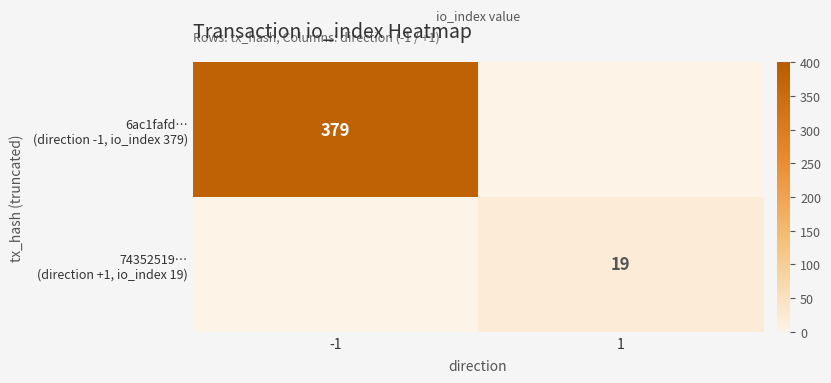

Which series changed the most between -1 and 1?

6ac1fafd… (direction -1, io_index 379)